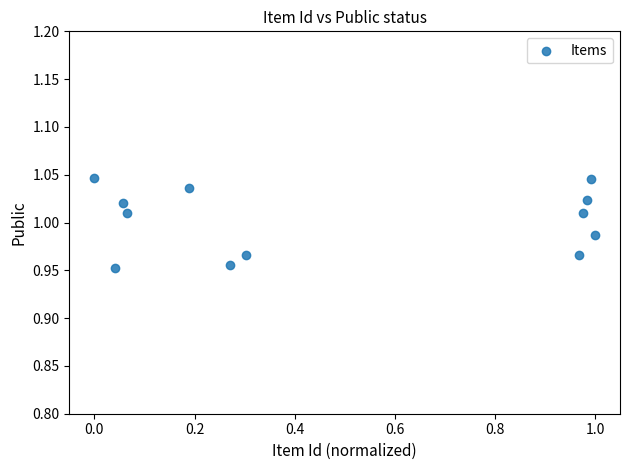

What is the average X value?

0.5